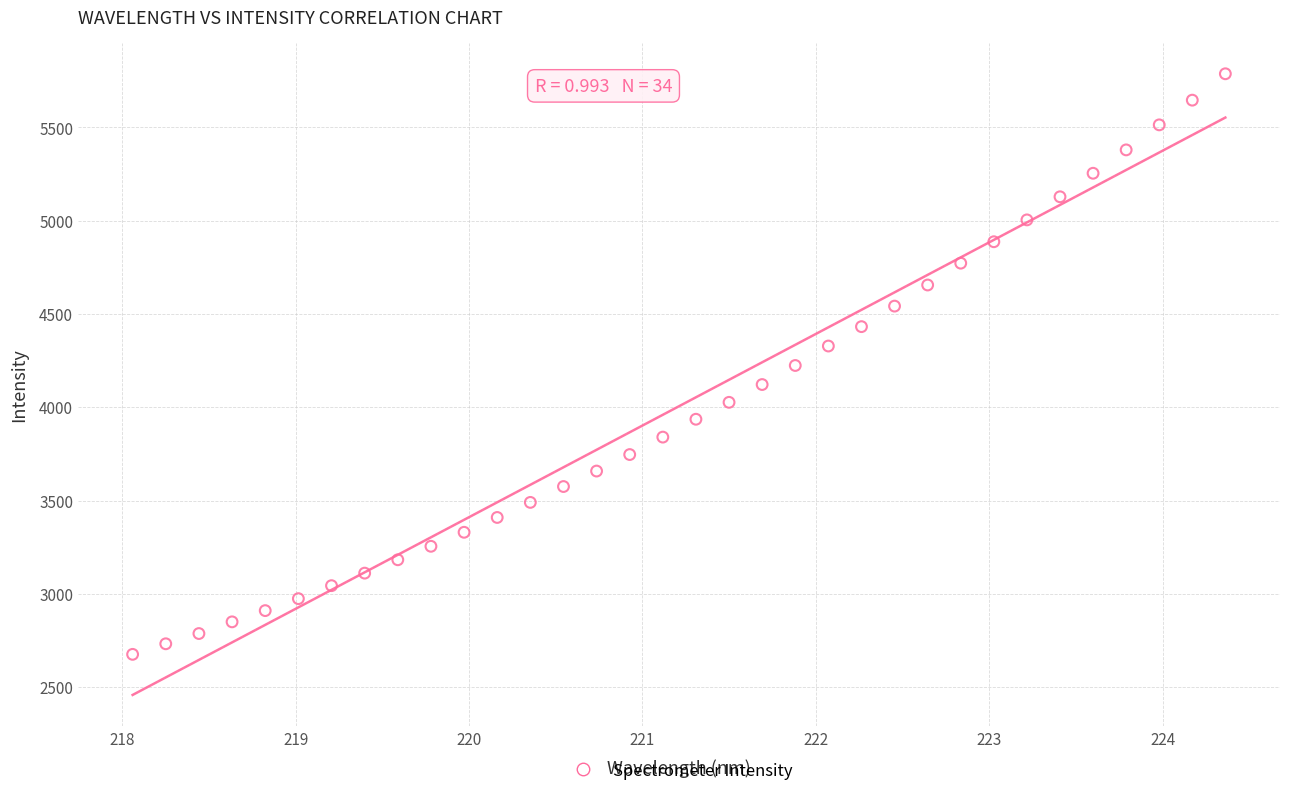

What is the range of Y values (max minus min)?

3112.5